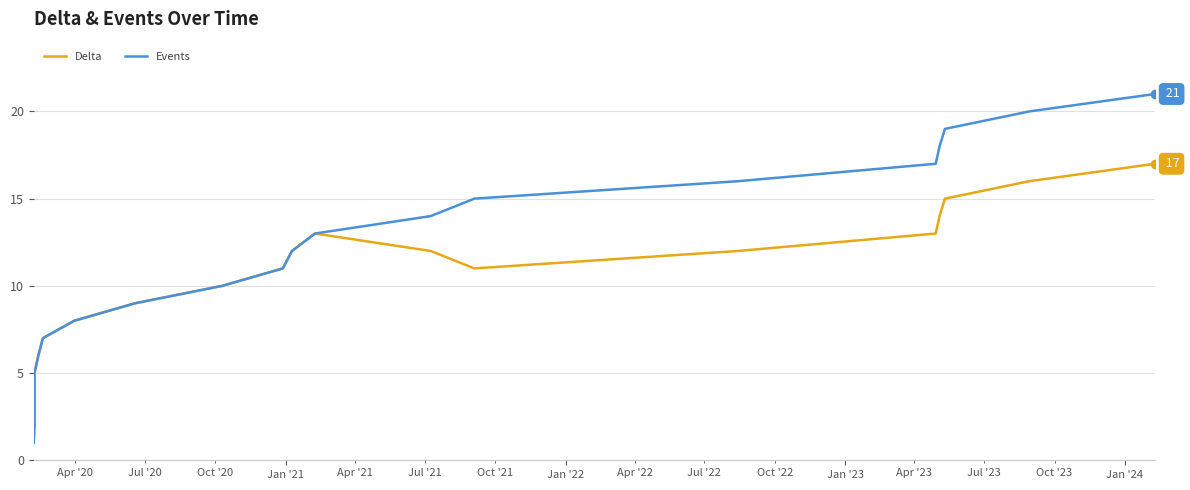

Reading left to right, extract all data points from this chart.

Delta: 1	2	5	6	7	8	9	10	11	12	13	12	11	12	13	14	15	16	17
Events: 1	2	5	6	7	8	9	10	11	12	13	14	15	16	17	18	19	20	21